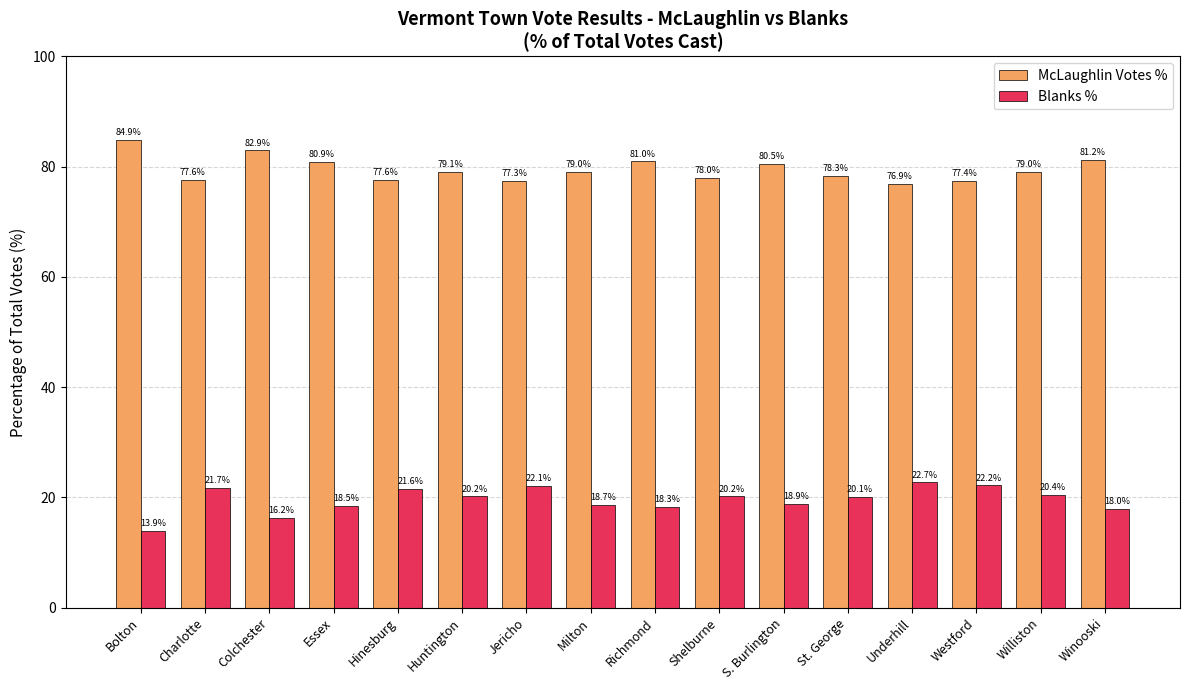

Between Richmond and Williston, which series saw the biggest shift?

Blanks %